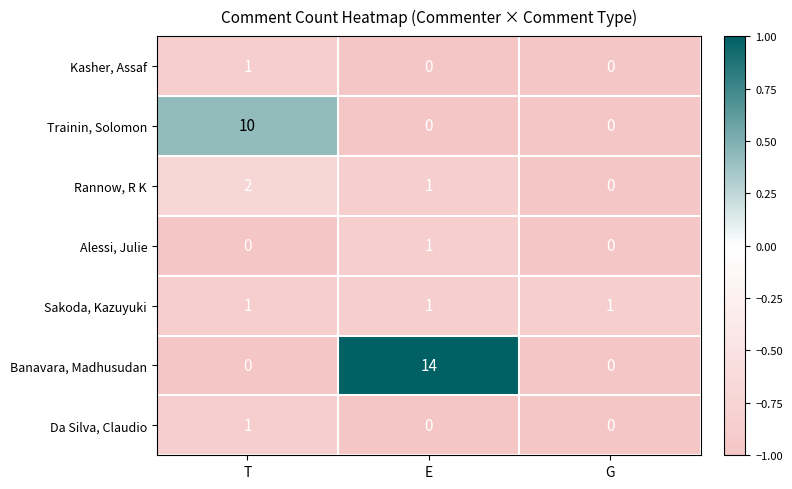

The Rannow, R K series shows 1 at E. True or false?

True